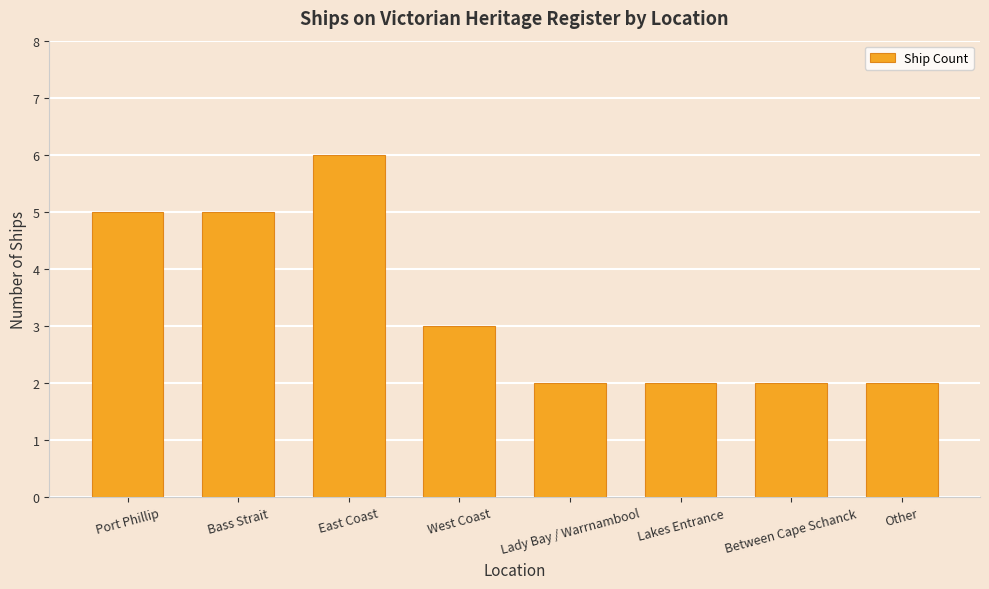

Which has a higher value, Between Cape Schanck or Bass Strait?

Bass Strait